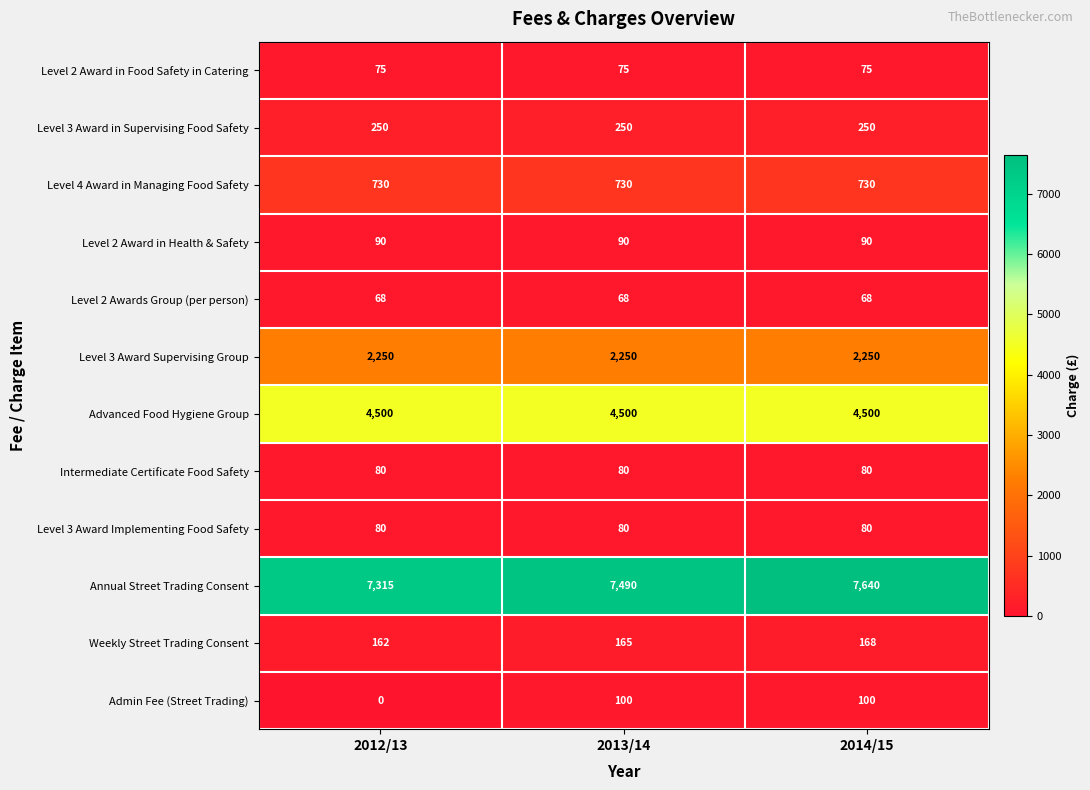

Which series has the largest total across all categories?

Annual Street Trading Consent